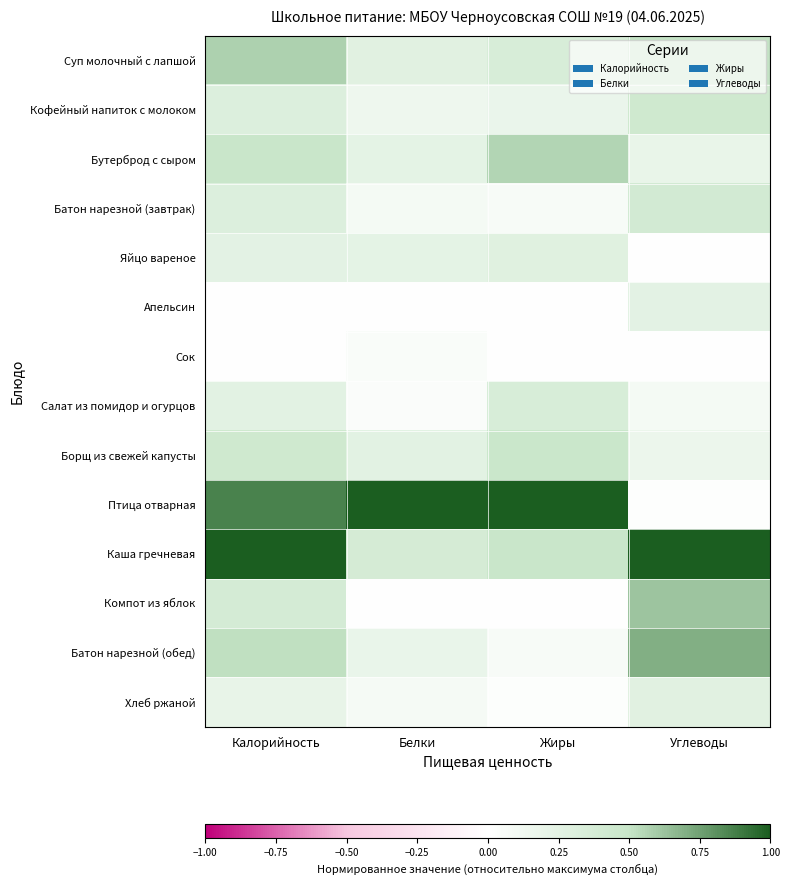

Reading right to left, extract all data points from this chart.

Суп молочный с лапшой: Углеводы=0.5	Жиры=0.4	Белки=0.3	Калорийность=0.6
Кофейный напиток с молоком: Углеводы=0.4	Жиры=0.2	Белки=0.2	Калорийность=0.3
Бутерброд с сыром: Углеводы=0.2	Жиры=0.6	Белки=0.2	Калорийность=0.5
Батон нарезной (завтрак): Углеводы=0.4	Жиры=0.1	Белки=0.1	Калорийность=0.3
Яйцо вареное: Углеводы=0.0	Жиры=0.3	Белки=0.2	Калорийность=0.2
Апельсин: Углеводы=0.2	Жиры=0.0	Белки=0.0	Калорийность=0.0
Сок: Углеводы=0.0	Жиры=0.0	Белки=0.0	Калорийность=0.0
Салат из помидор и огурцов: Углеводы=0.1	Жиры=0.4	Белки=0.0	Калорийность=0.3
Борщ из свежей капусты: Углеводы=0.2	Жиры=0.5	Белки=0.3	Калорийность=0.4
Птица отварная: Углеводы=0.0	Жиры=1.0	Белки=1.0	Калорийность=0.9
Каша гречневая: Углеводы=1.0	Жиры=0.5	Белки=0.4	Калорийность=1.0
Компот из яблок: Углеводы=0.6	Жиры=0.0	Белки=0.0	Калорийность=0.4
Батон нарезной (обед): Углеводы=0.7	Жиры=0.1	Белки=0.2	Калорийность=0.5
Хлеб ржаной: Углеводы=0.3	Жиры=0.0	Белки=0.1	Калорийность=0.2